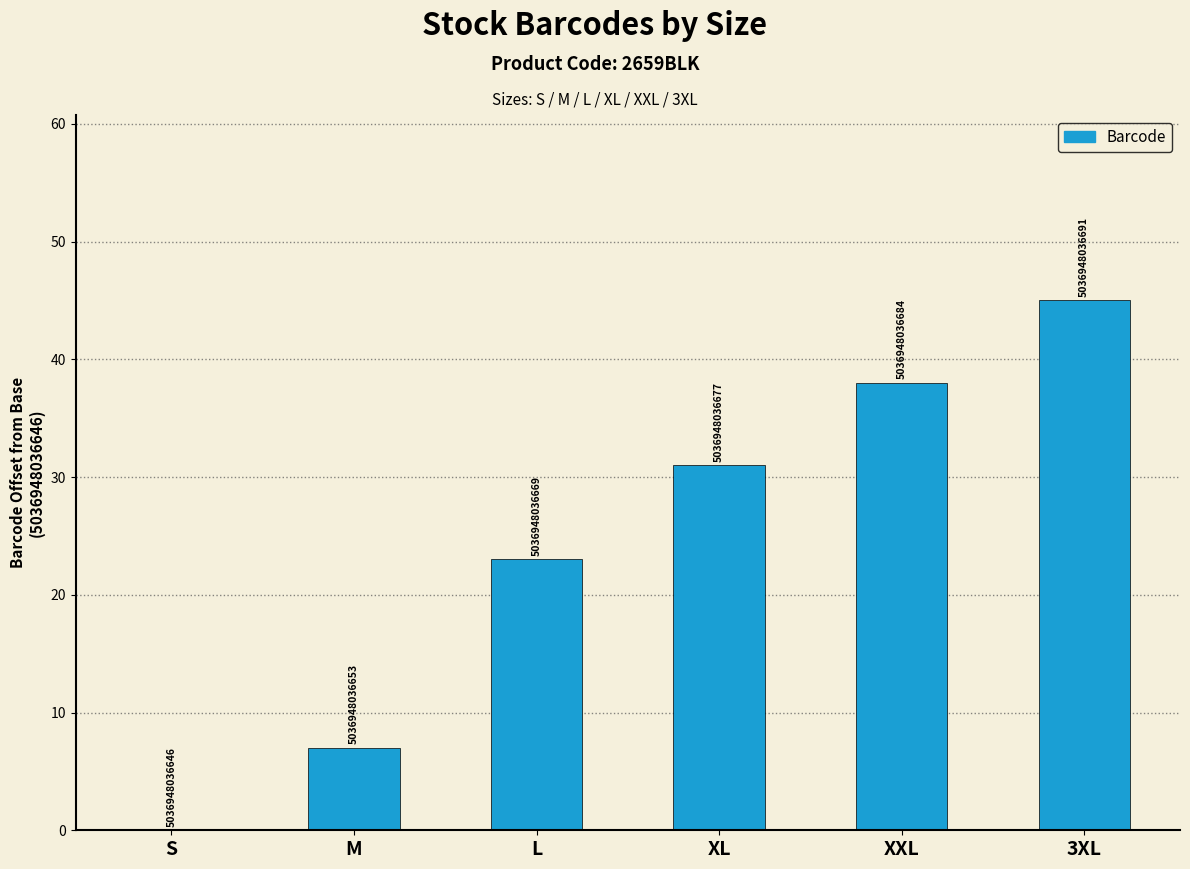

Reading right to left, what are all the values shown in this chart?

45	38	31	23	7	0